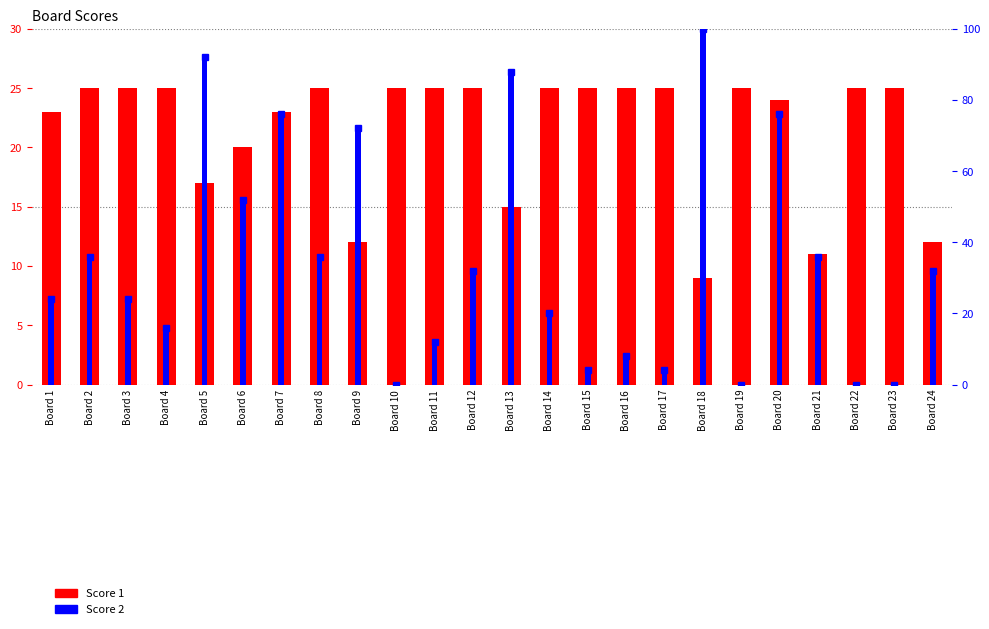

What is the spread (max minus min) of values at Board 18?

91